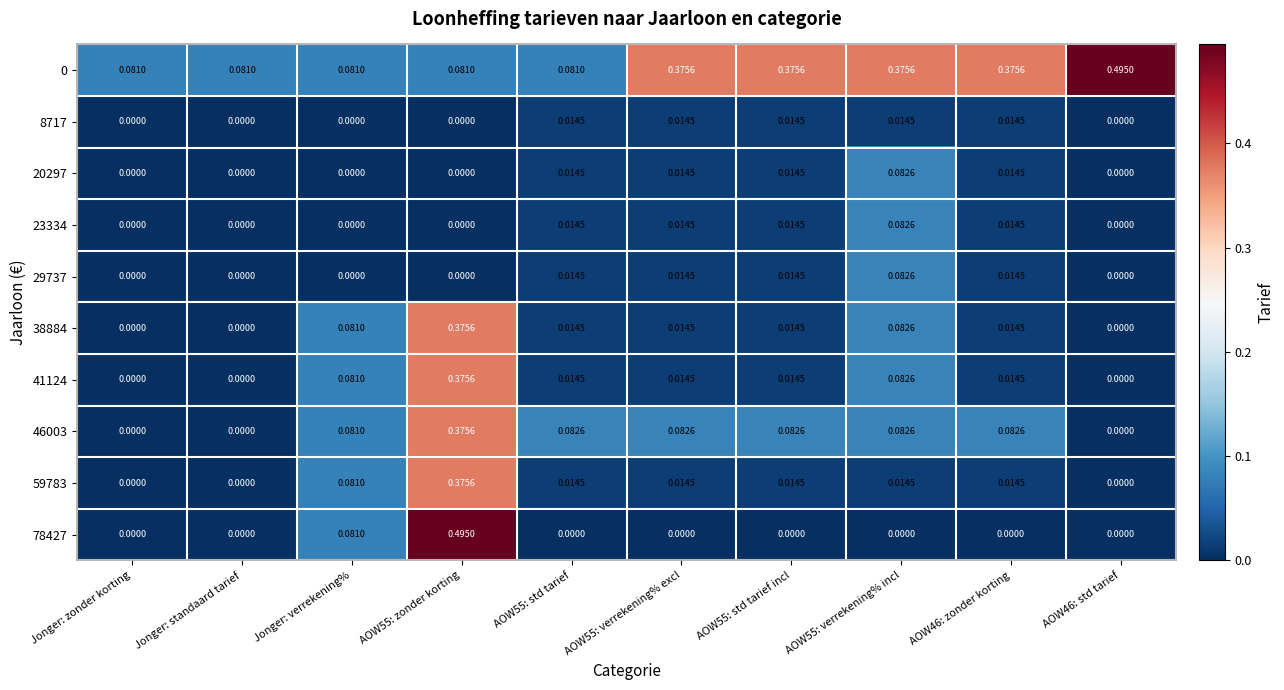

Is the value of 8717 at Jonger: zonder korting greater than the value of 38884 at AOW55: std tarief?

No